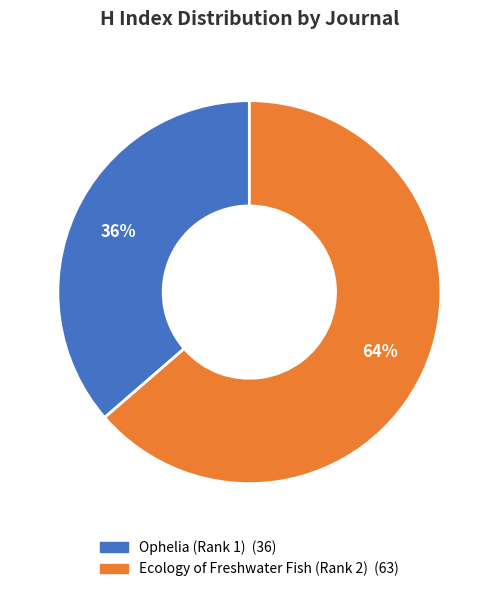

Which slice is the smallest?

Ophelia (Rank 1)